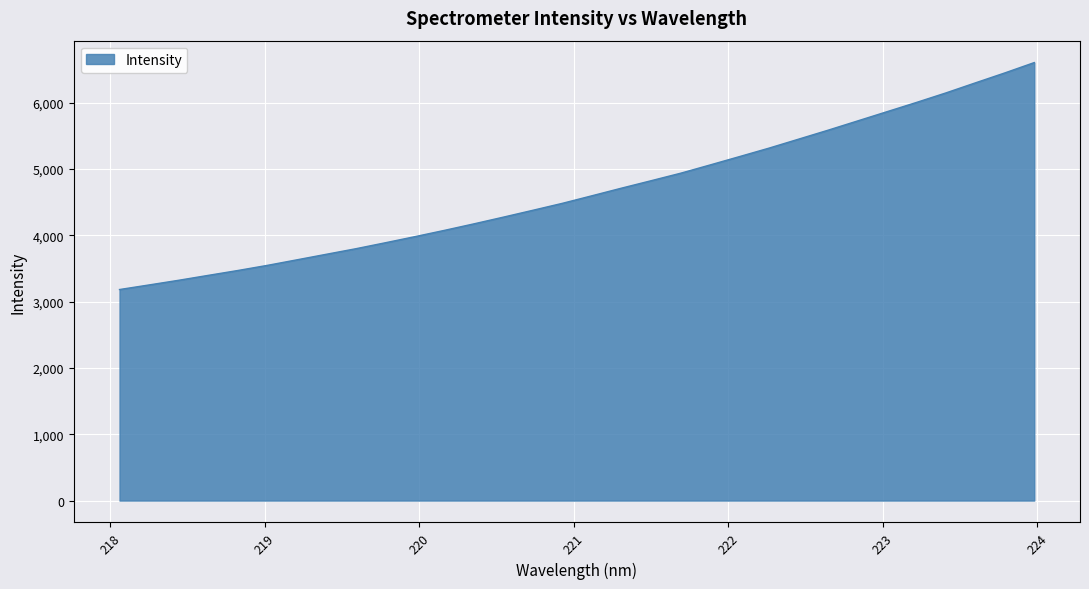

How many lines are shown in the chart?

1